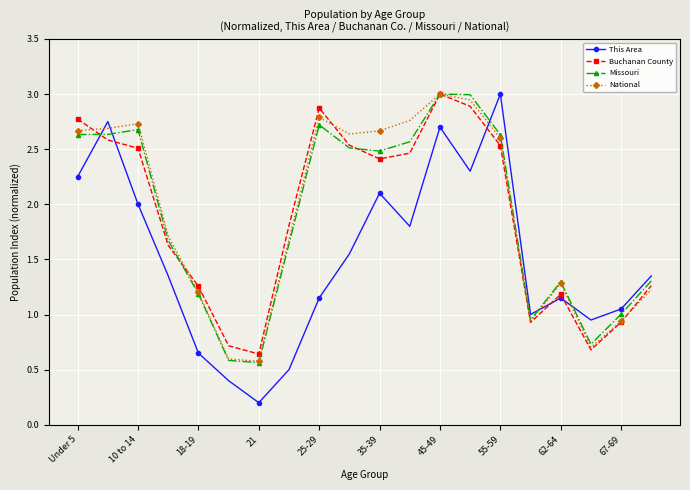

What is the maximum value shown in the chart?

3.0